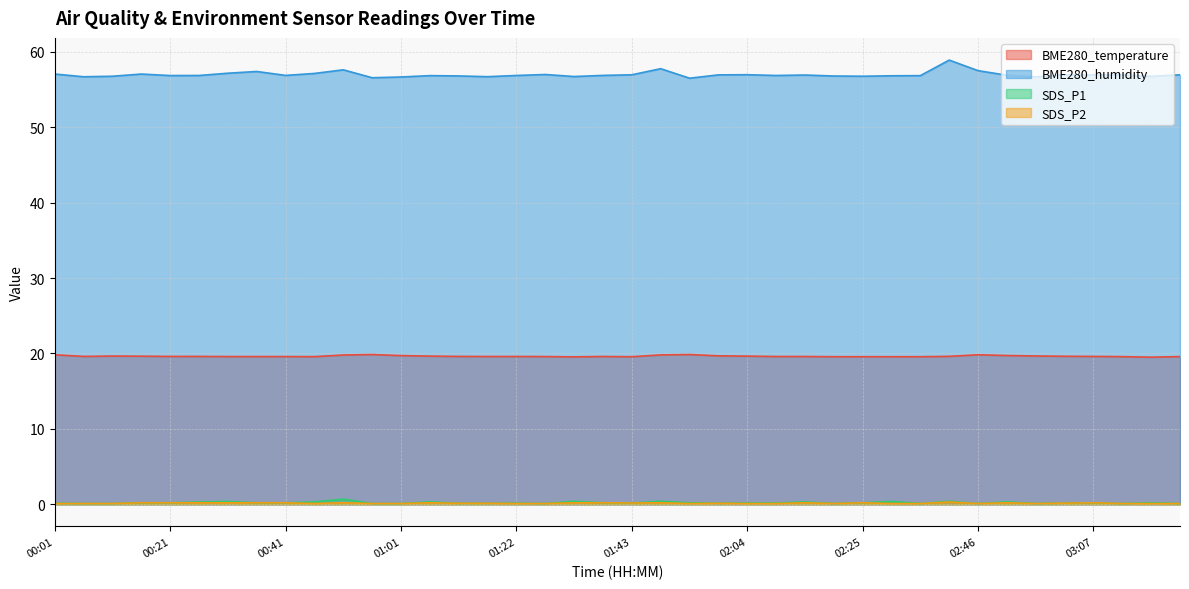

Reading left to right, what are all the values shown in this chart?

BME280_temperature: 19.8	19.6	19.7	19.6	19.6	19.6	19.6	19.6	19.6	19.6	19.8	19.9	19.7	19.6	19.6	19.6	19.6	19.6	19.6	19.6	19.6	19.8	19.9	19.7	19.6	19.6	19.6	19.6	19.6	19.6	19.6	19.6	19.8	19.7	19.7	19.6	19.6	19.6	19.5	19.6
BME280_humidity: 57.1	56.7	56.8	57.1	56.9	56.9	57.2	57.4	56.9	57.1	57.6	56.6	56.7	56.9	56.8	56.7	56.9	57.0	56.7	56.9	57.0	57.8	56.5	57.0	57.0	56.9	56.9	56.8	56.8	56.8	56.9	58.9	57.5	56.9	56.7	57.0	56.9	57.0	56.8	57.0
SDS_P1: 0.1	0.1	0.1	0.2	0.2	0.3	0.4	0.2	0.2	0.3	0.7	0.1	0.1	0.3	0.1	0.1	0.1	0.1	0.4	0.2	0.2	0.4	0.2	0.1	0.2	0.2	0.3	0.1	0.2	0.4	0.1	0.4	0.1	0.3	0.1	0.1	0.2	0.1	0.2	0.1
SDS_P2: 0.1	0.1	0.1	0.2	0.2	0.2	0.2	0.2	0.2	0.1	0.2	0.1	0.1	0.2	0.1	0.1	0.1	0.1	0.2	0.2	0.2	0.2	0.1	0.1	0.1	0.1	0.2	0.1	0.2	0.1	0.1	0.3	0.1	0.2	0.1	0.1	0.2	0.1	0.1	0.1